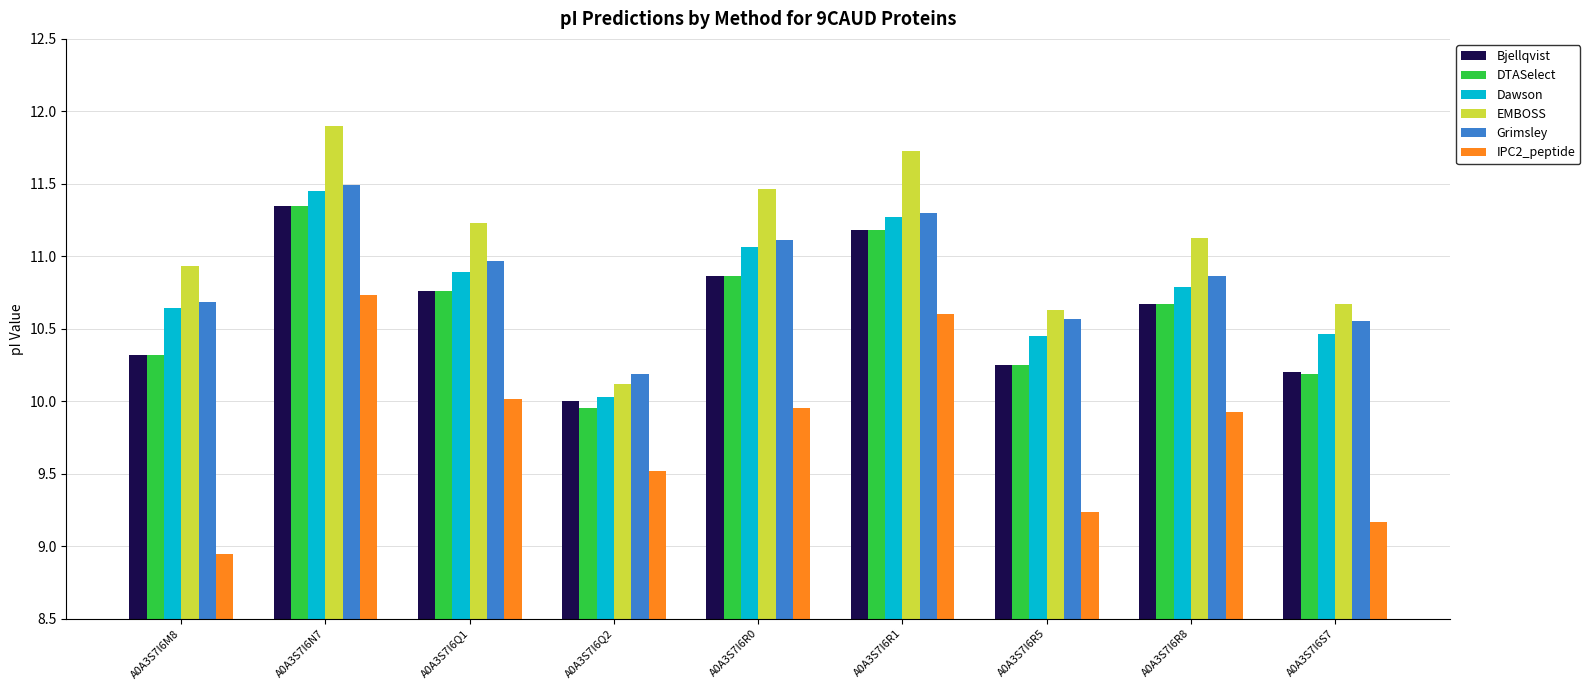

Where does the IPC2_peptide series first go above 9?

A0A3S7I6N7